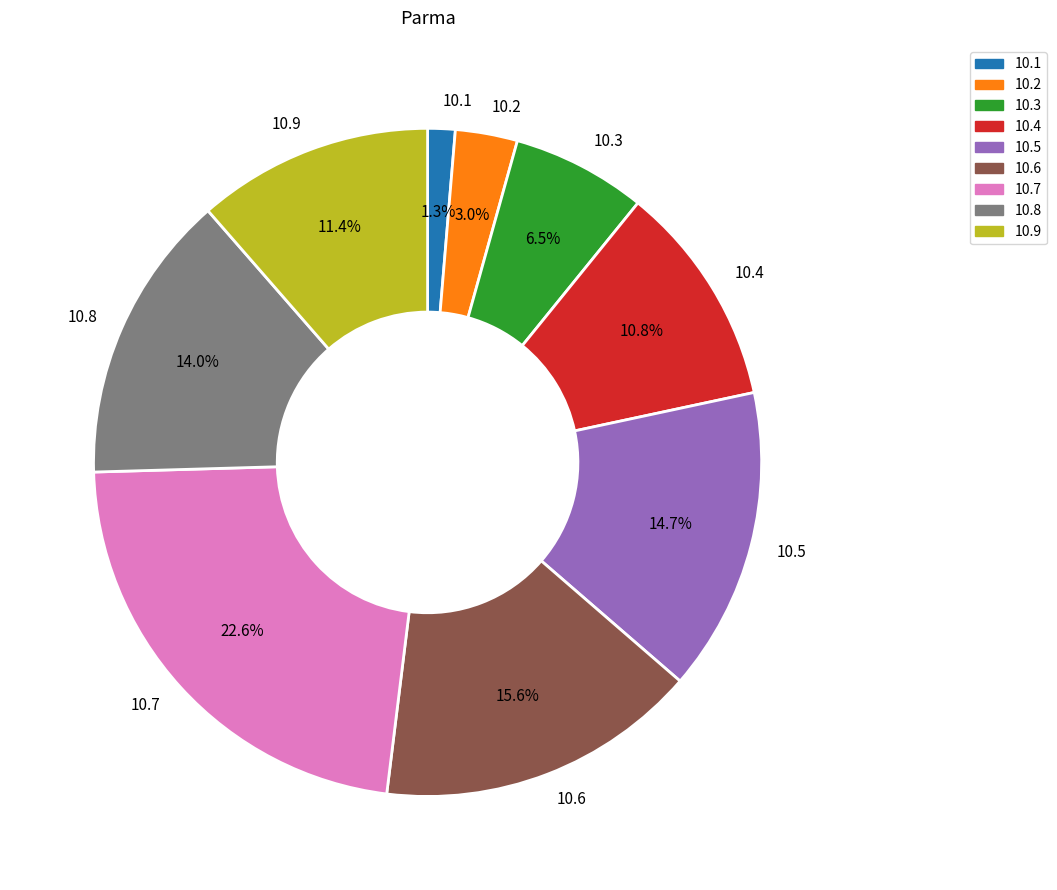

Does any single category account for the majority?

No